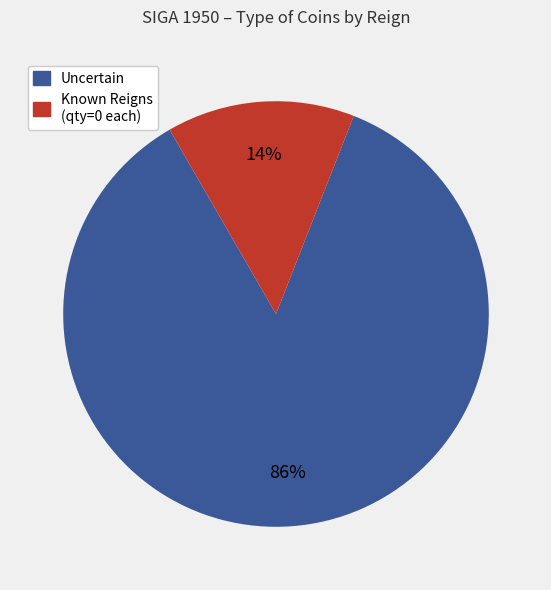

To the nearest percent, what is the average slice percentage?

50%